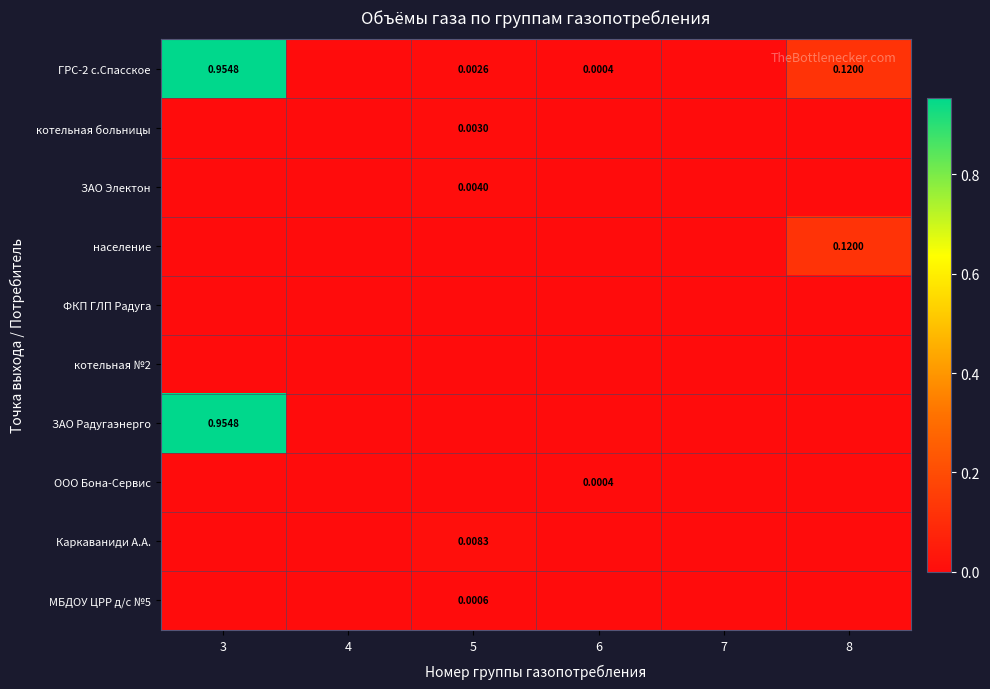

Is it true that ЗАО Радугаэнерго equals 0.0 at 6?

True